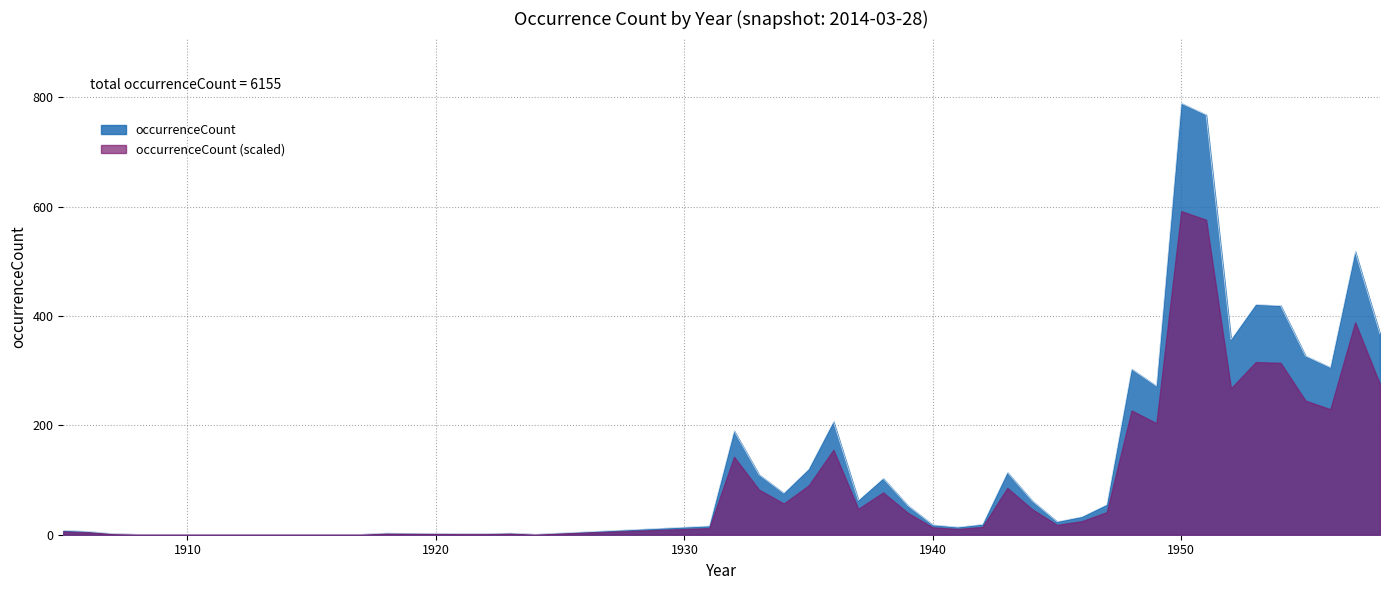

List the labels in order of value, smallest first.

1908, 1912, 1914, 1917, 1924, 1907, 1921, 1922, 1918, 1923, 1906, 1905, 1941, 1931, 1940, 1942, 1945, 1946, 1939, 1947, 1944, 1937, 1934, 1938, 1933, 1943, 1935, 1932, 1936, 1949, 1948, 1956, 1955, 1952, 1958, 1954, 1953, 1957, 1951, 1950